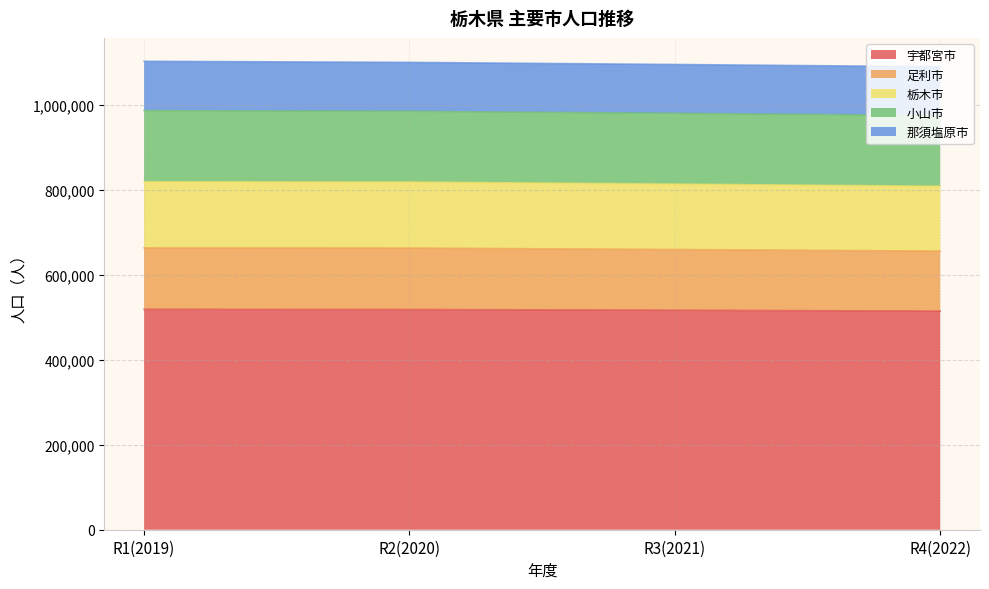

What is the maximum value for 宇都宮市?

519255